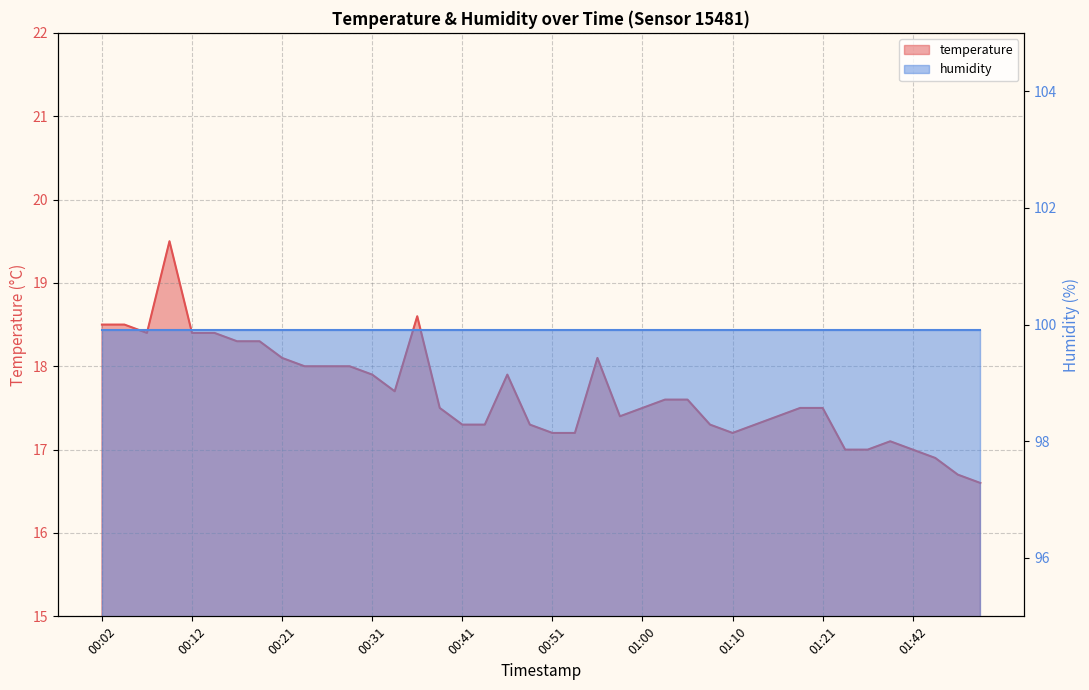

Does the chart display data point markers on the line(s)?

No